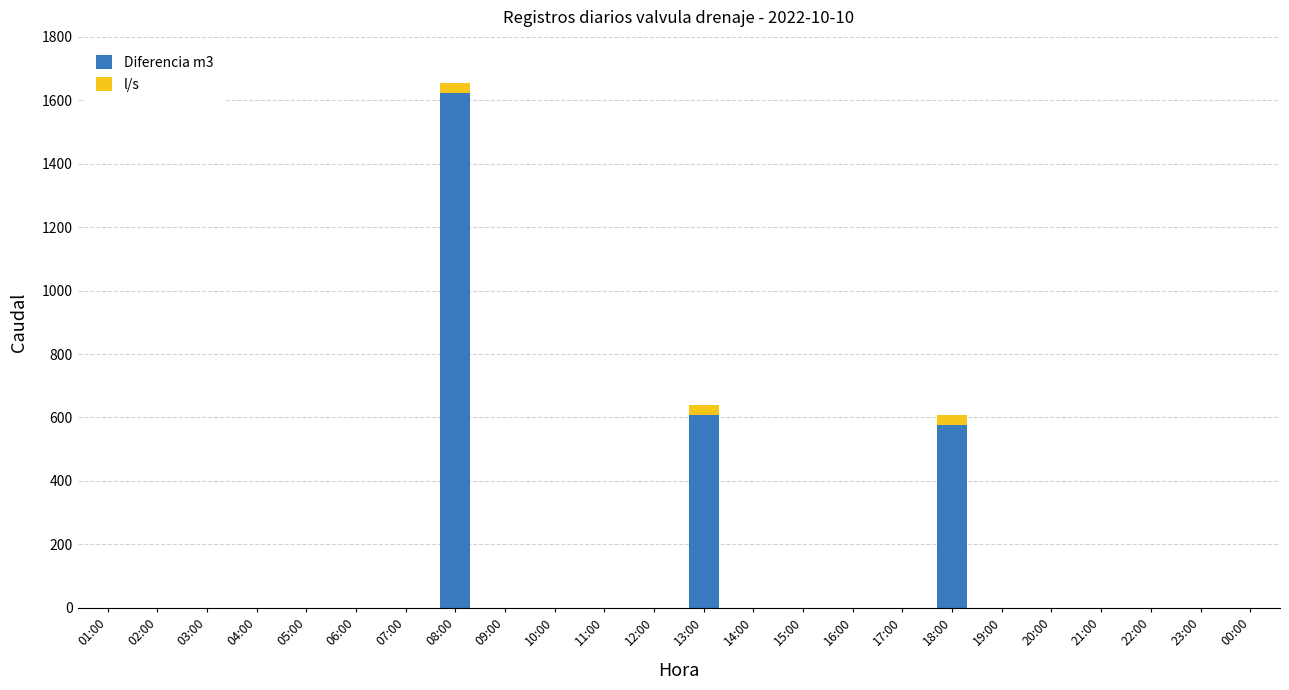

What are all the series names shown in the legend?

Diferencia m3, l/s